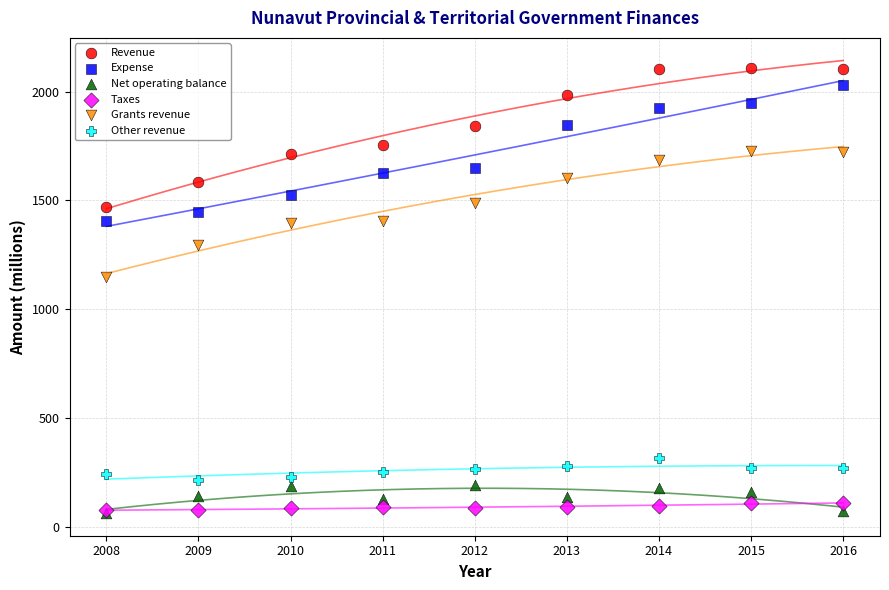

Across all series, what Y value is closest to 1087?

1147